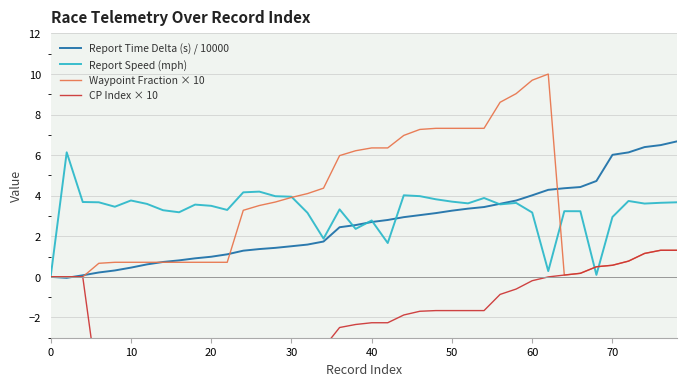

What is the greatest value displayed?

10.0